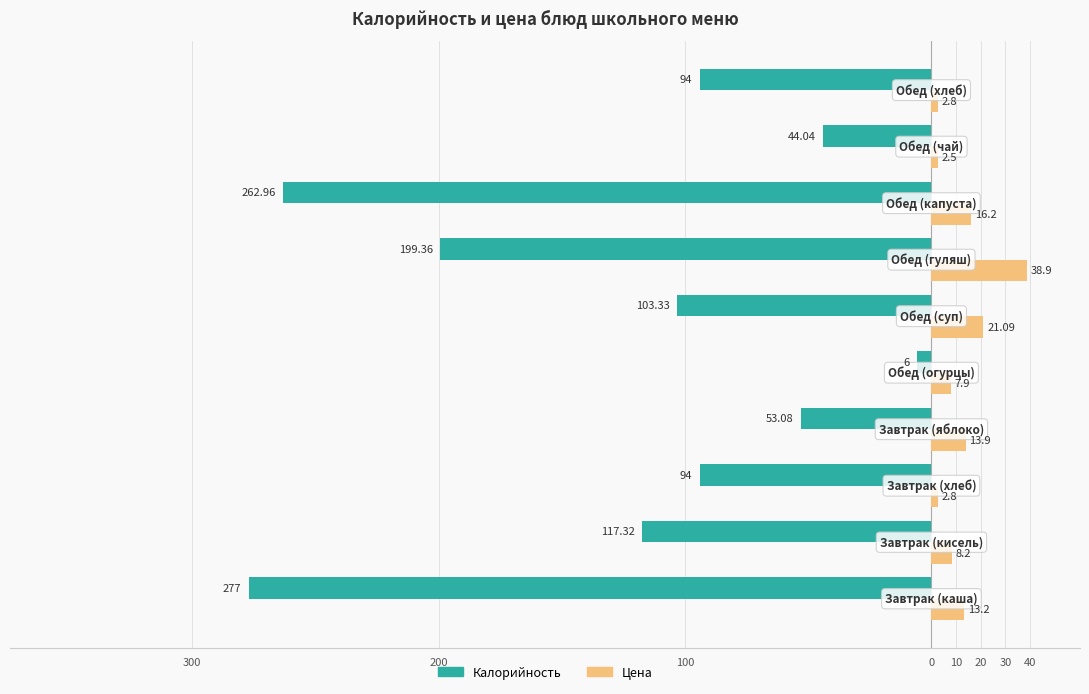

What are all the series names shown in the legend?

Калорийность, Цена